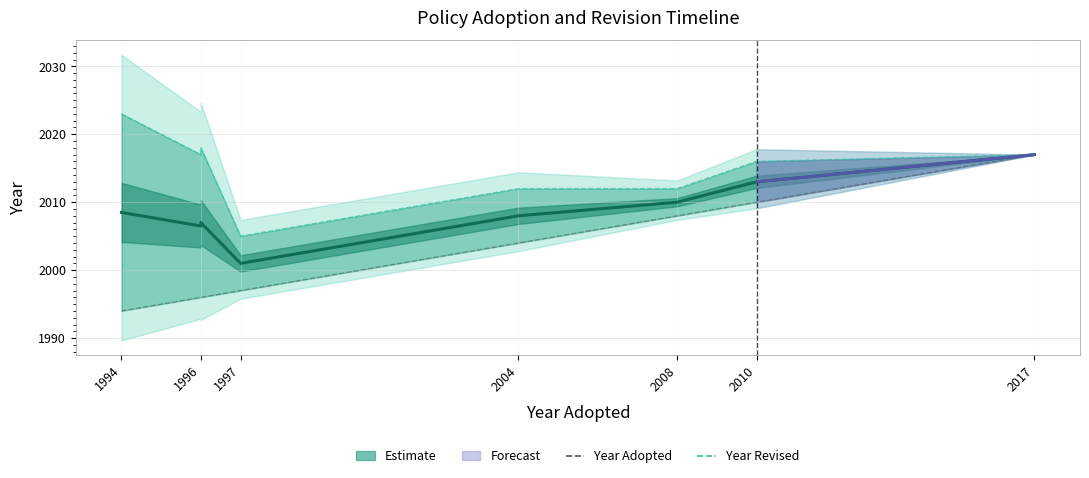

What is the maximum value shown in the chart?

2017